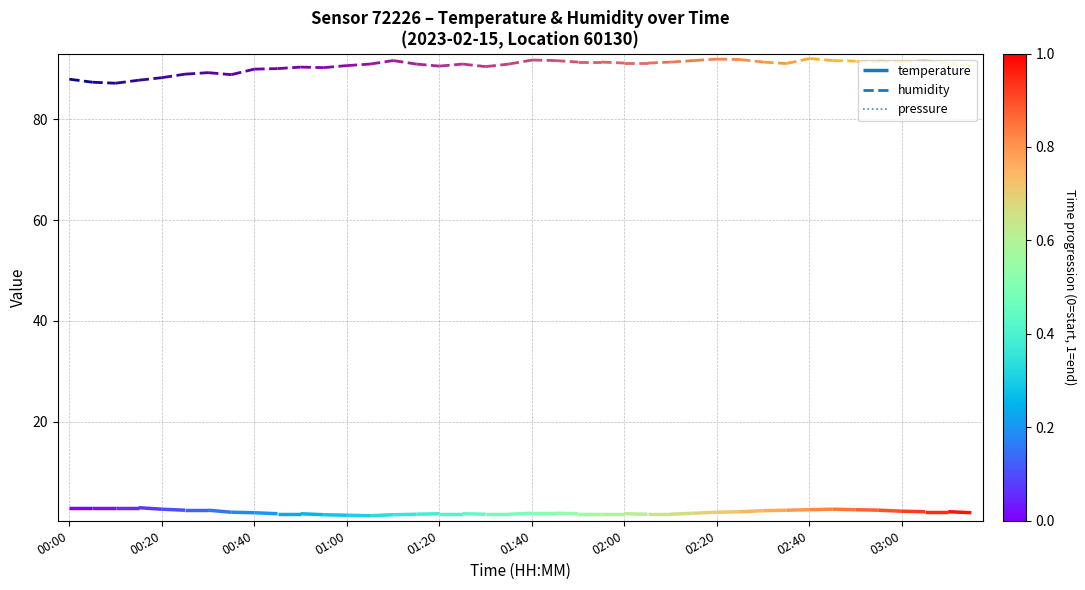

How many interior local valleys (lower than both neighbors) does the data have?

1